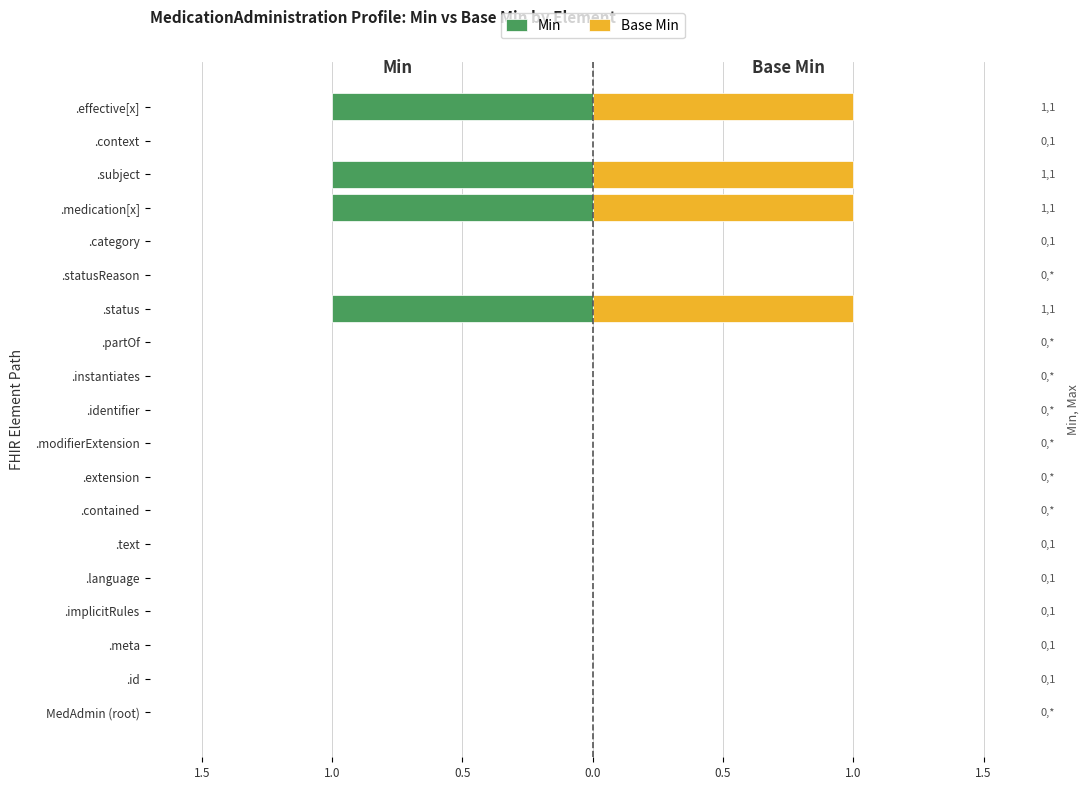

Is it true that Base Min equals 2 at .subject?

False